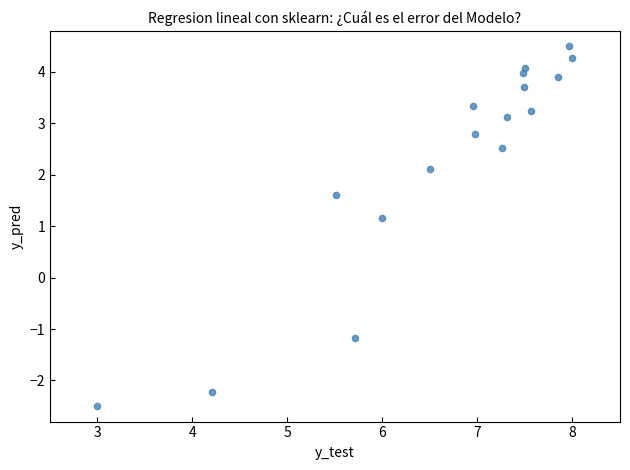

What is the range of Y values (max minus min)?

7.0